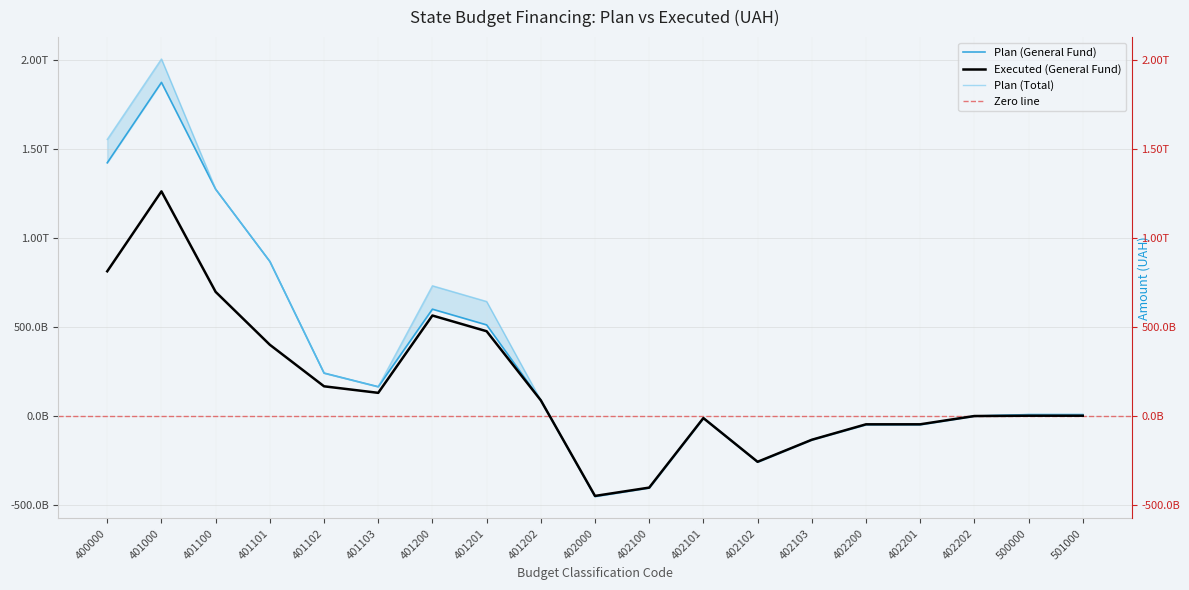

What is the total value across all series at 402102?

-773121127723.9